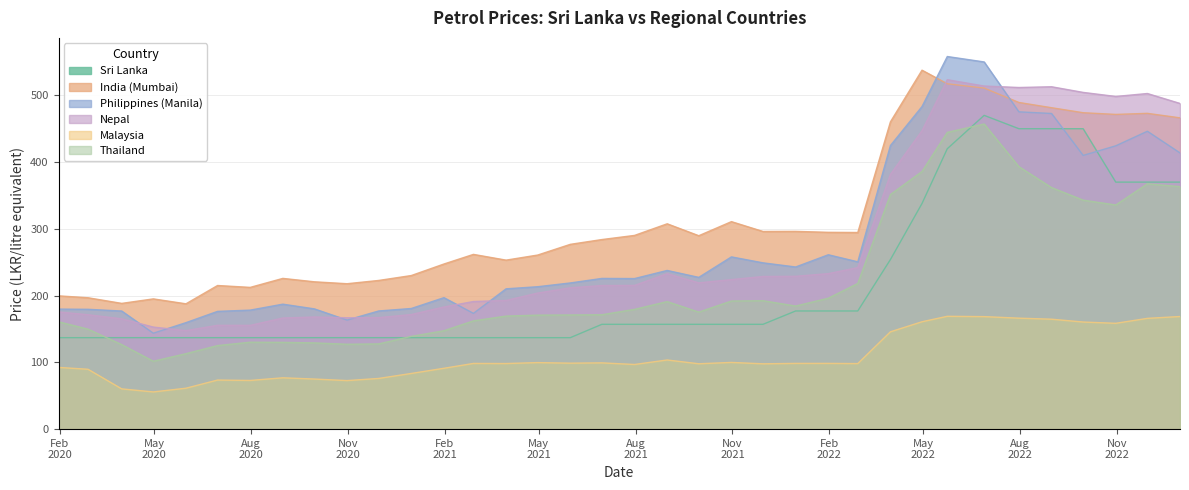

What is the total value across all series at 2022-03-31?

2017.8